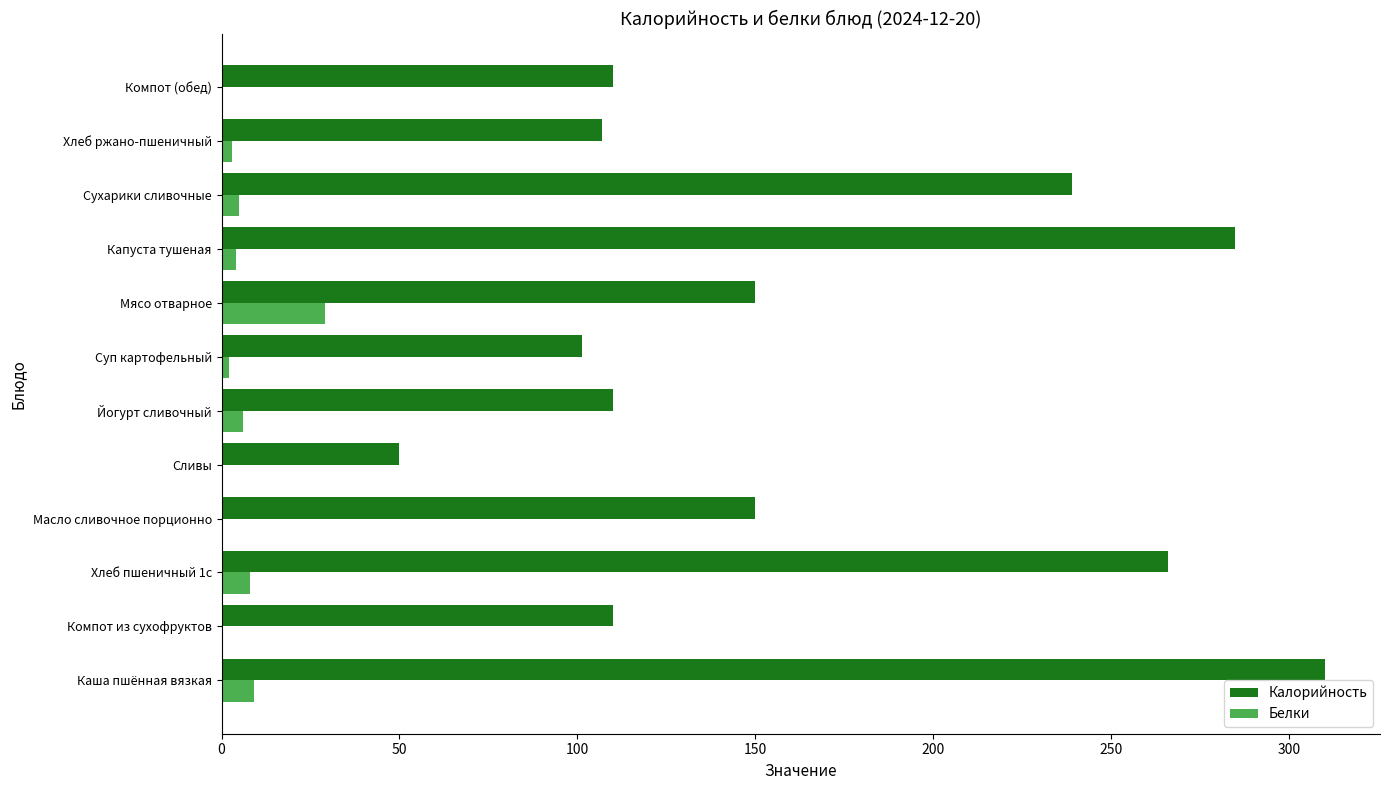

Count the number of data series in this chart.

2